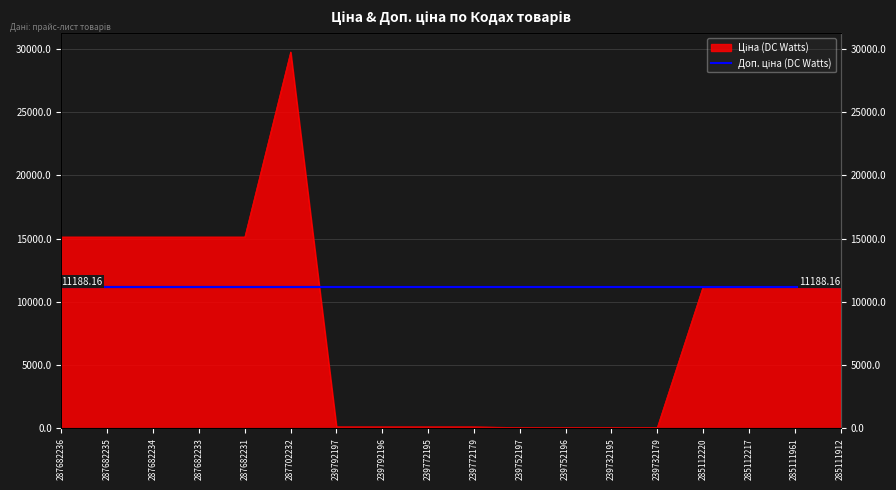

What is the difference between the second highest and minimum values?

15063.0